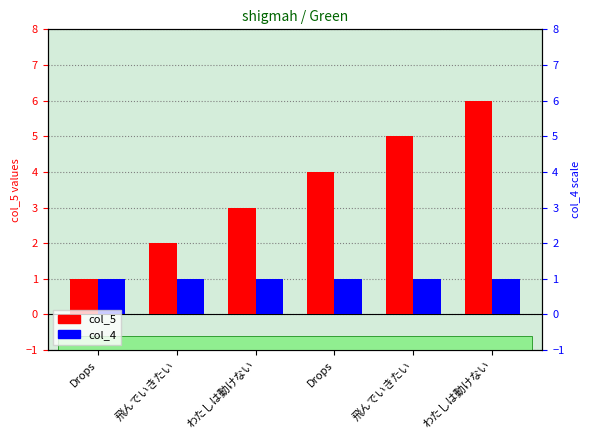

At which label is col_4 closest to 1?

Drops